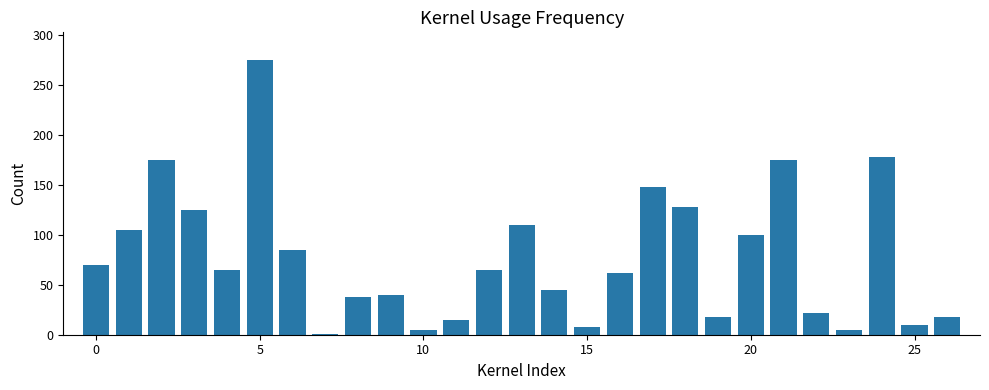

What is the difference between the second highest and second lowest values?

173